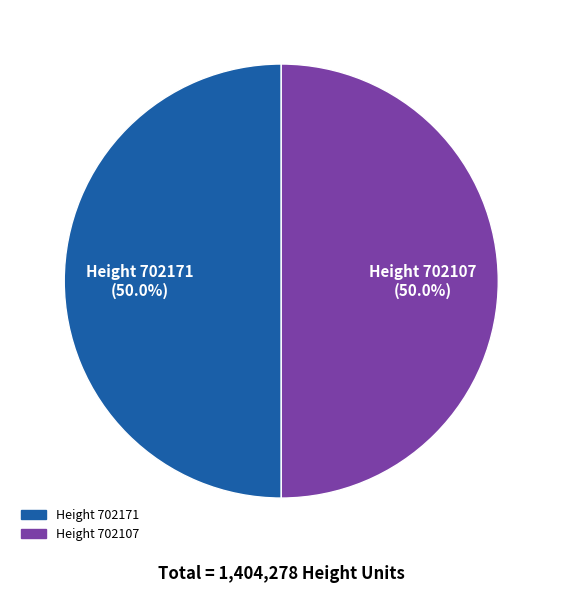

To the nearest percent, what is the combined percentage of Height 702107 and Height 702171?

100%